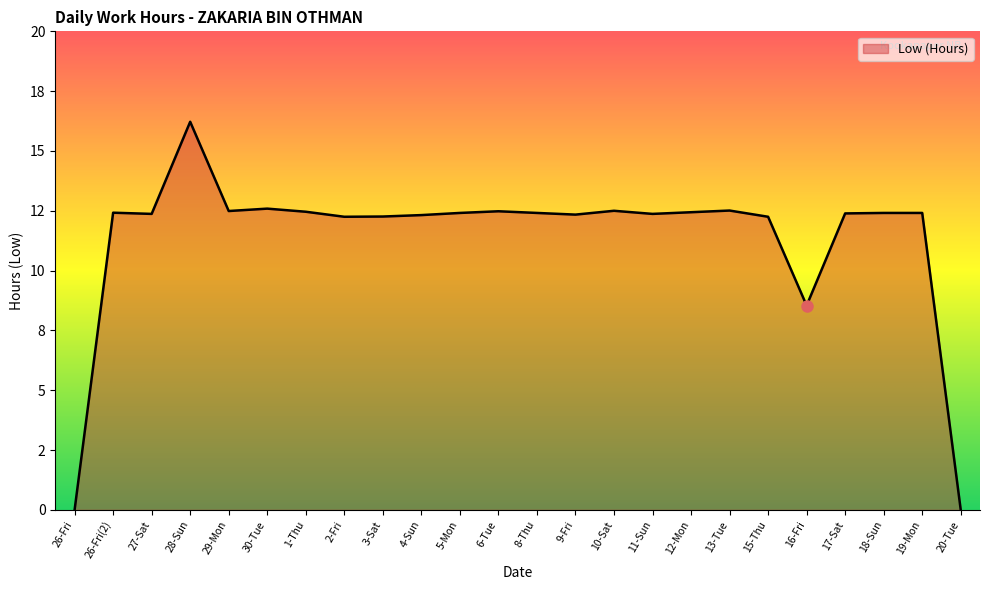

Which category has the lowest value across all series?

26-Fri